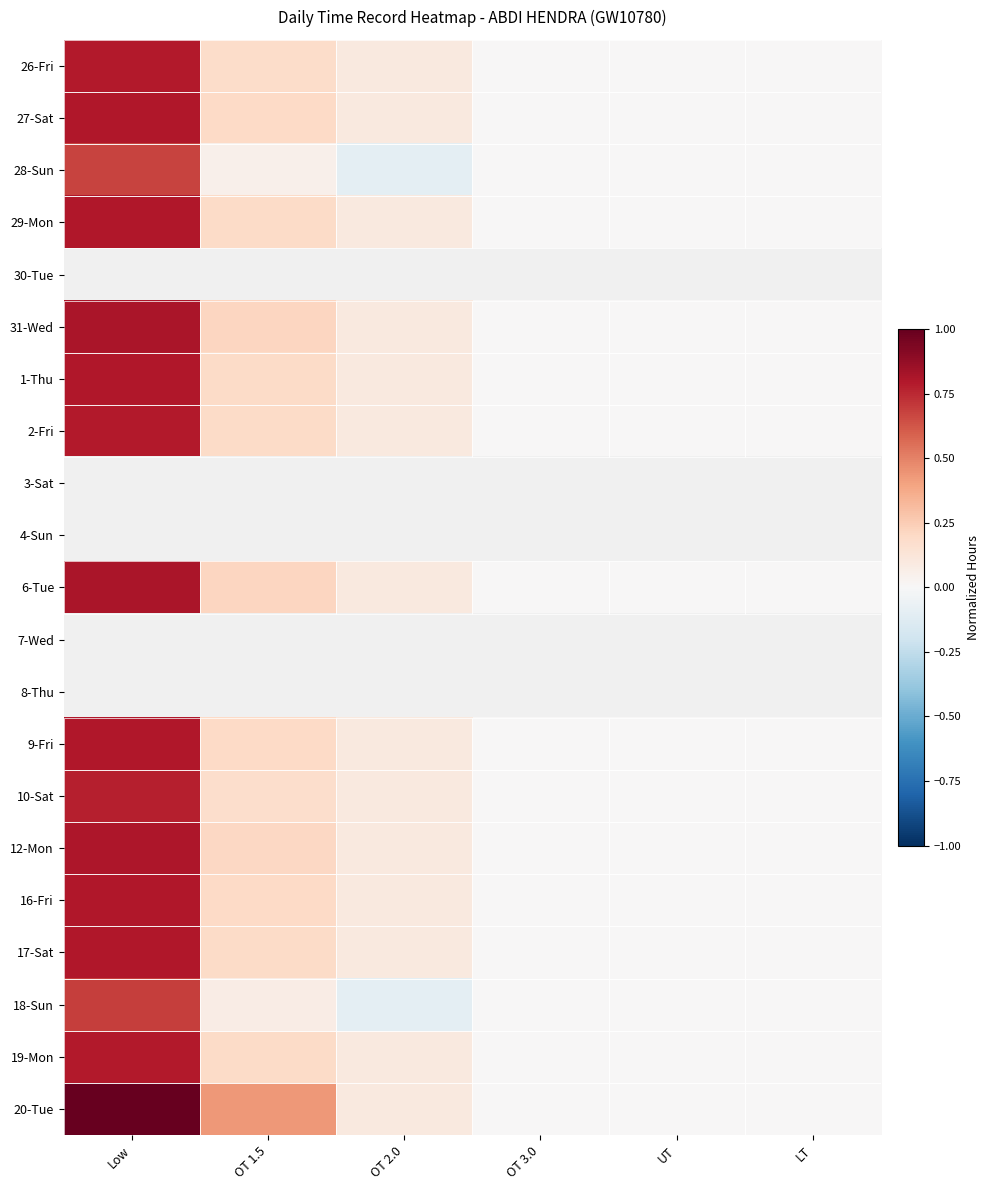

Rank the series by their average value, from highest to lowest.

30-Tue, 31-Wed, 3-Sat, 4-Sun, 6-Tue, 27-Sat, 7-Wed, 8-Thu, 20-Tue, 12-Mon, 9-Fri, 16-Fri, 17-Sat, 29-Mon, 1-Thu, 2-Fri, 19-Mon, 26-Fri, 10-Sat, 18-Sun, 28-Sun